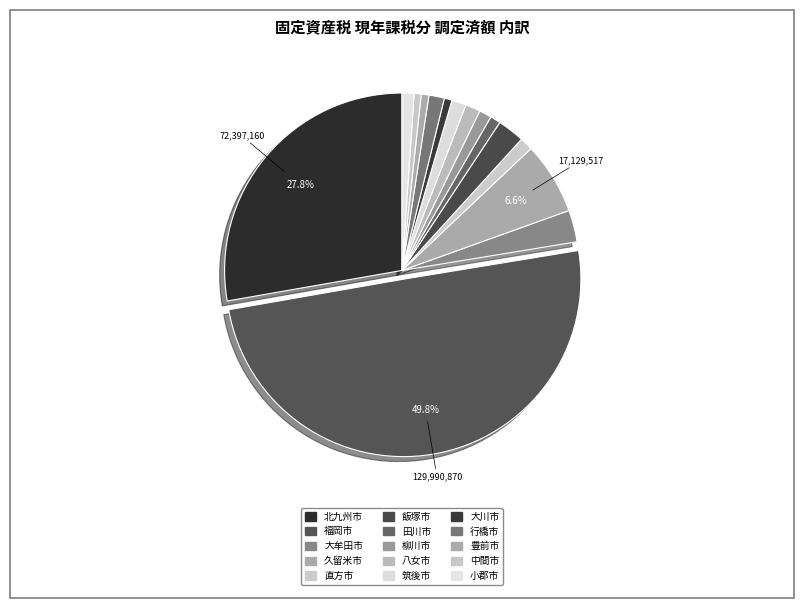

How many slices are in this pie chart?

15